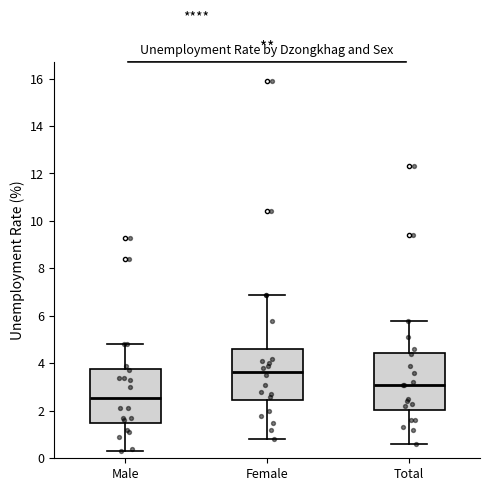

Reading left to right, transcribe this box plot: for each box, give where its median line is, the range the box spans, and where its two whiskers end, as read against the y-axis. The values are not printed on the chart, so give them approximately, as read against the axis.

Male: median 2.6, box 1.6 to 3.8, whiskers 0.4 to 4.8
Female: median 3.6, box 2.4 to 4.6, whiskers 0.8 to 7.0
Total: median 3.2, box 2.0 to 4.4, whiskers 0.6 to 5.8